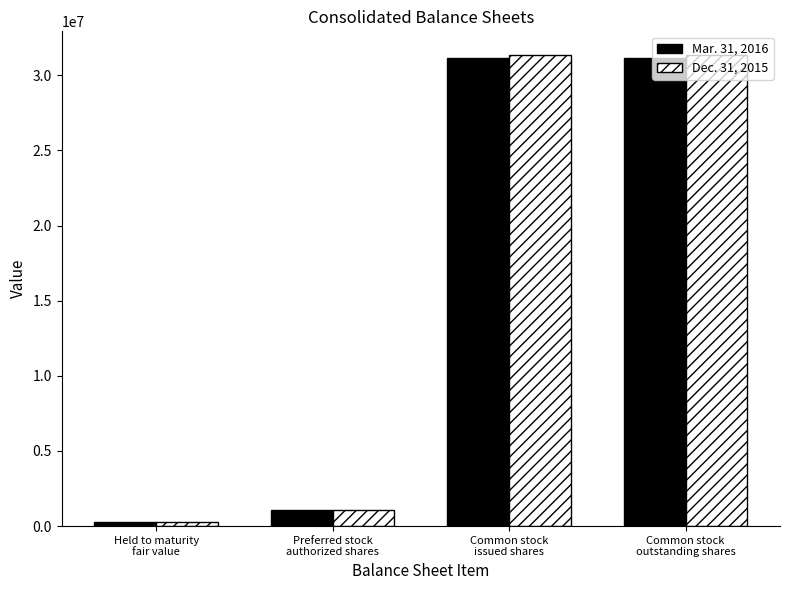

What are all the series names shown in the legend?

Mar. 31, 2016, Dec. 31, 2015